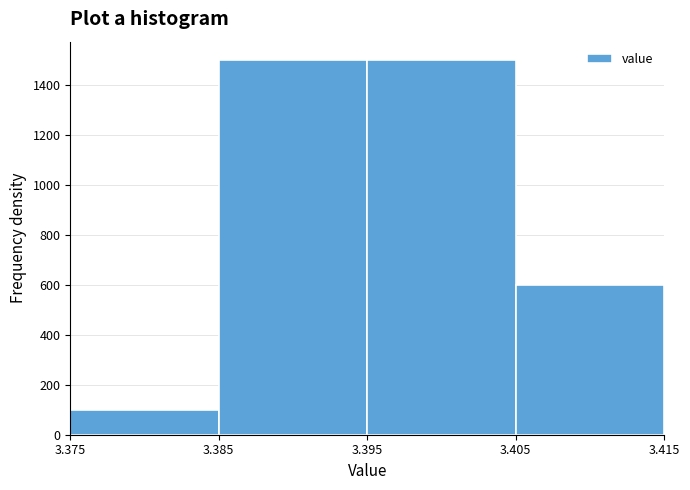

How tall is the bar that spans 3.375 to 3.385 on the x-axis? The values are not printed on the chart, so give them approximately, as read against the axis.

100